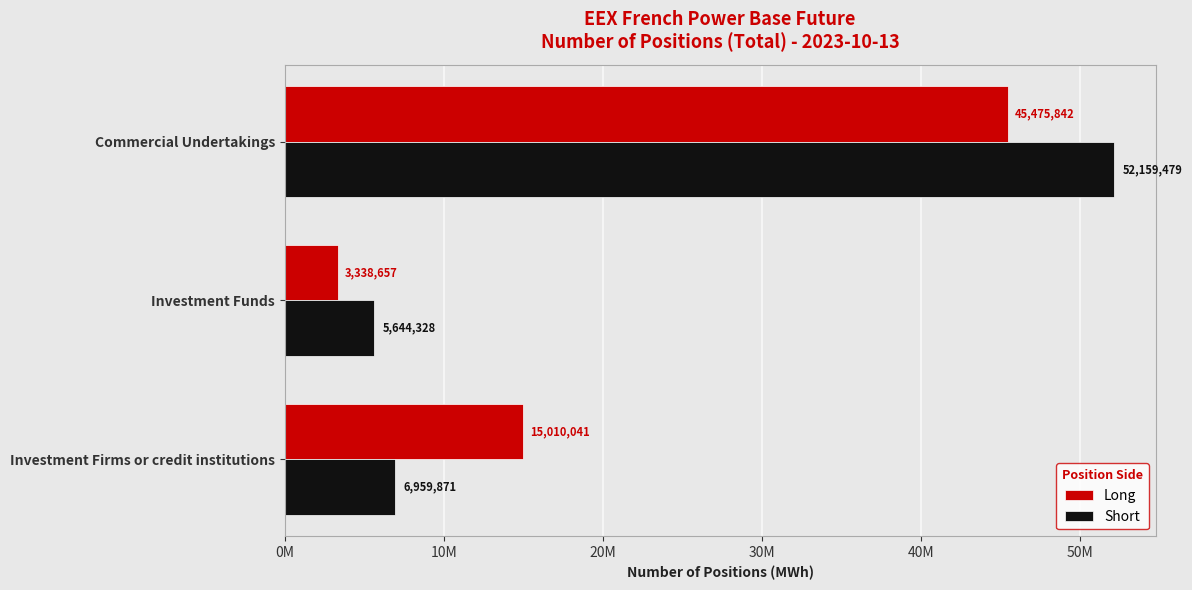

Which series has the largest range (max minus min)?

Short